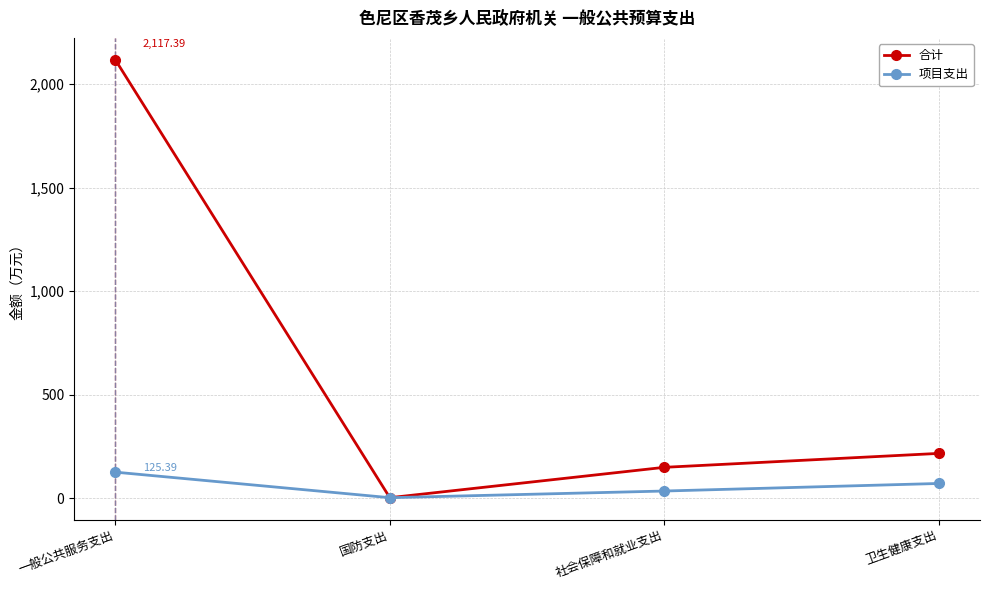

What is the difference between the 合计 values at 社会保障和就业支出 and 卫生健康支出?

67.3